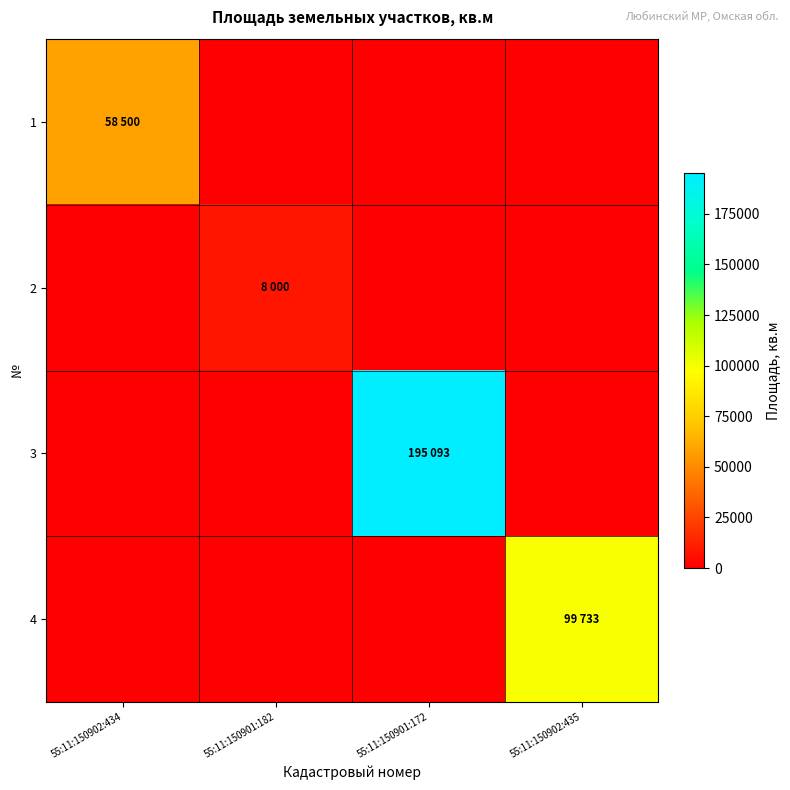

Which series changed the most between 55:11:150902:434 and 55:11:150901:172?

3